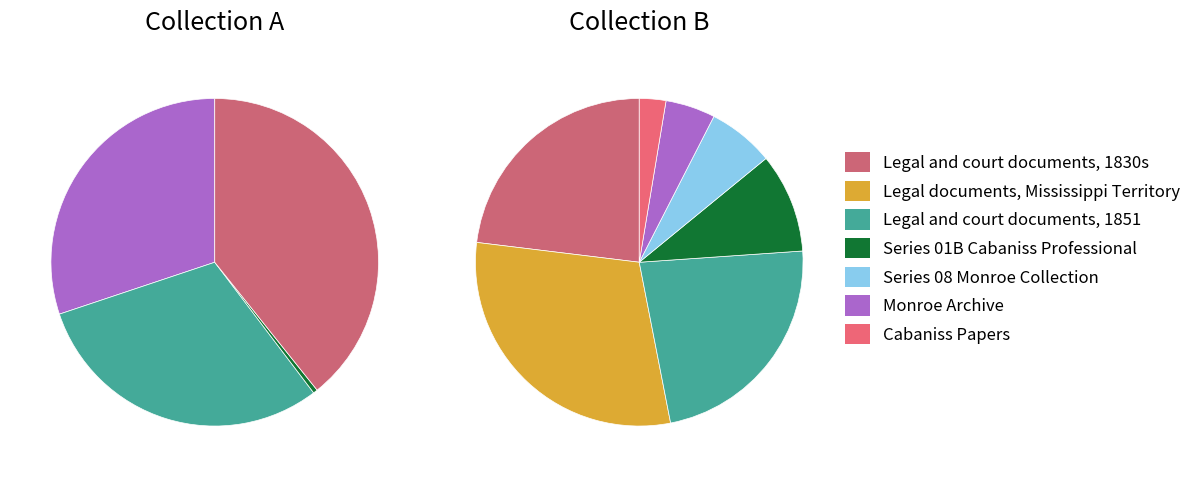

What is the largest slice in the pie chart?

Legal documents, Mississippi Territory